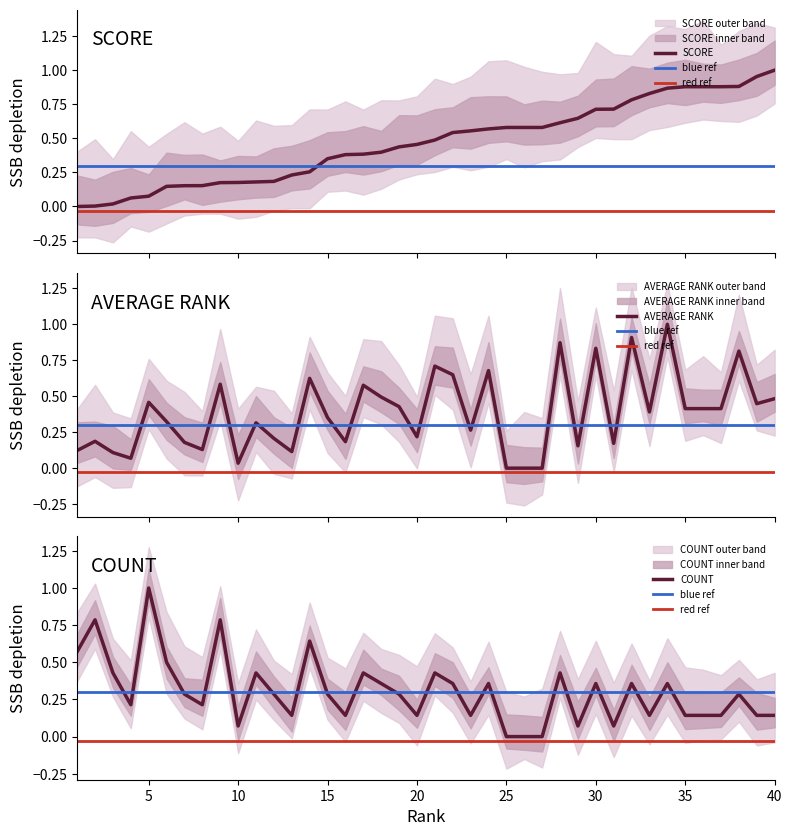

Which label corresponds to the smallest value in the chart?

1